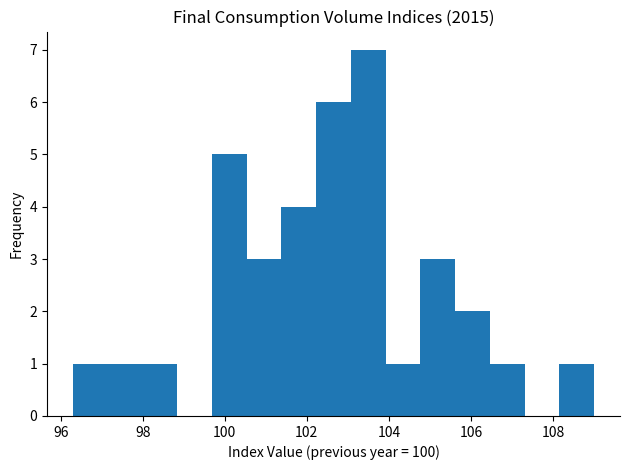

What is the height of the bar covering 108.2 to 109.0 on the x-axis? Neither the bar edges nor the heights are printed on the chart, so give them approximately, as read against the axes.

1